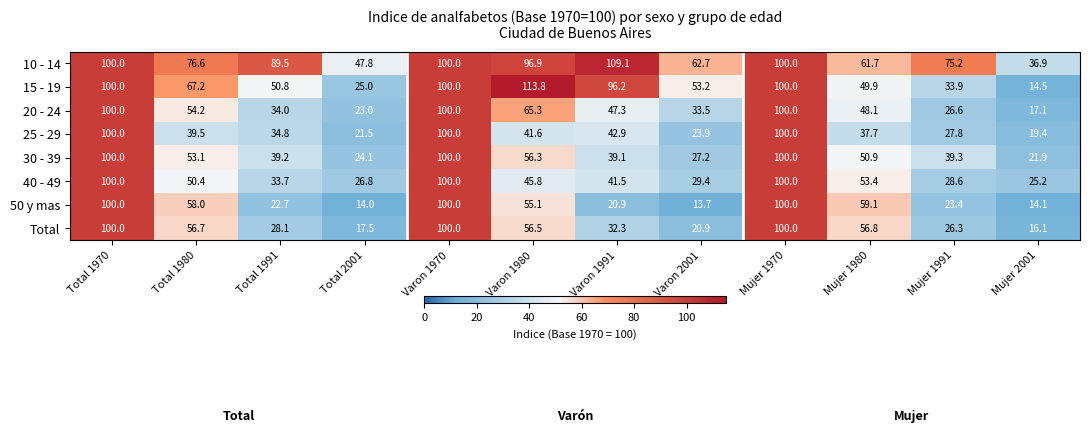

What is the greatest value displayed?

113.8